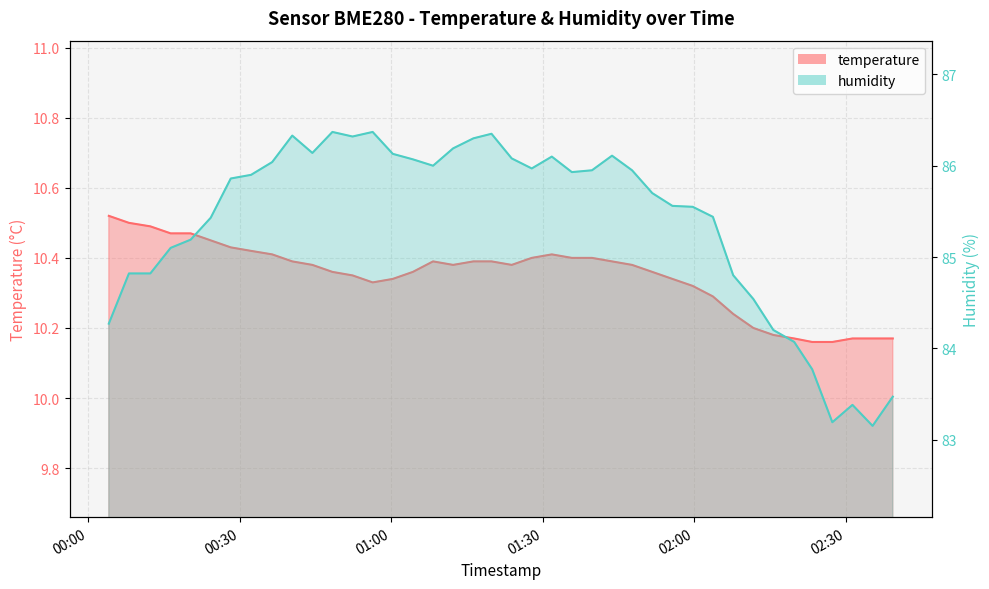

What is the value of the temperature point at the 12th from the left?

10.4